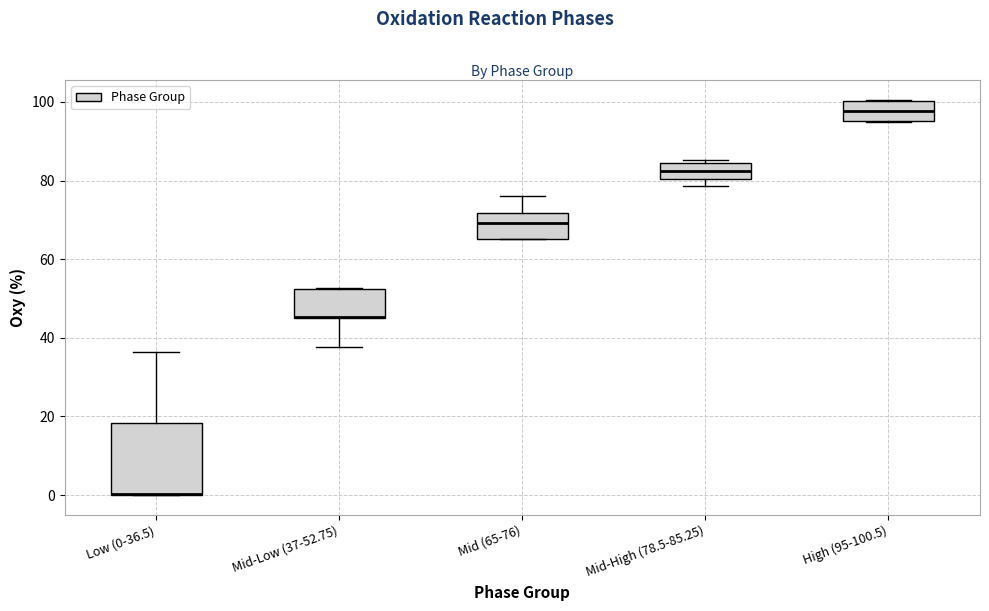

Reading left to right, read every box against the y-axis: the position of its median line, the range the box covers, and the ends of its whiskers. The values are not printed on the chart, so give them approximately, as read against the axis.

Low (0-36.5): median 0 (drawn on the box's lower edge), box 0 to 18, whiskers 0 to 36
Mid-Low (37-52.75): median 46 (drawn on the box's lower edge), box 46 to 52, whiskers 38 to 52
Mid (65-76): median 70, box 66 to 72, whiskers 66 to 76
Mid-High (78.5-85.25): median 82, box 80 to 84, whiskers 78 to 86
High (95-100.5): median 98, box 96 to 100, whiskers 96 to 100